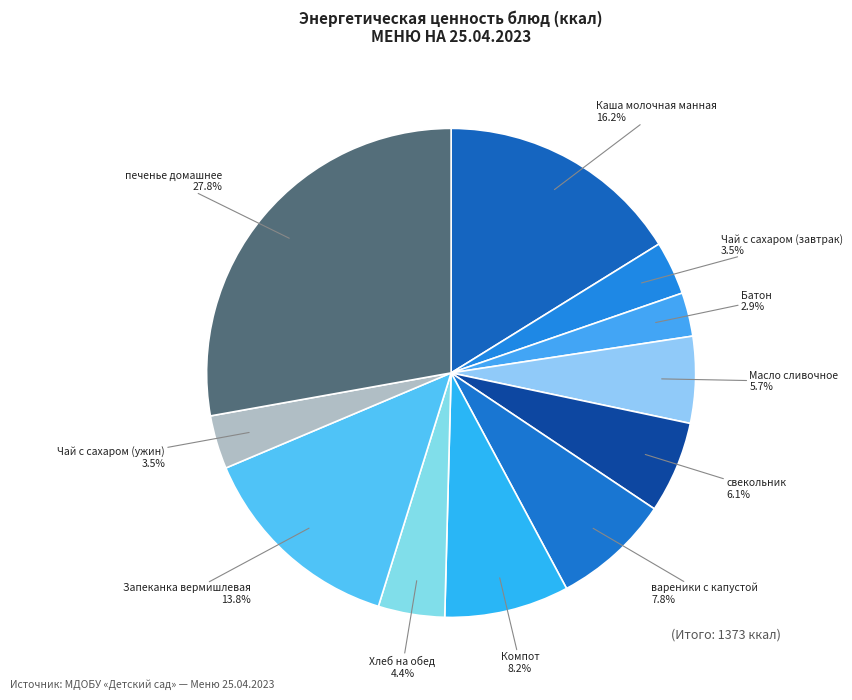

Count the number of slices in the pie.

11